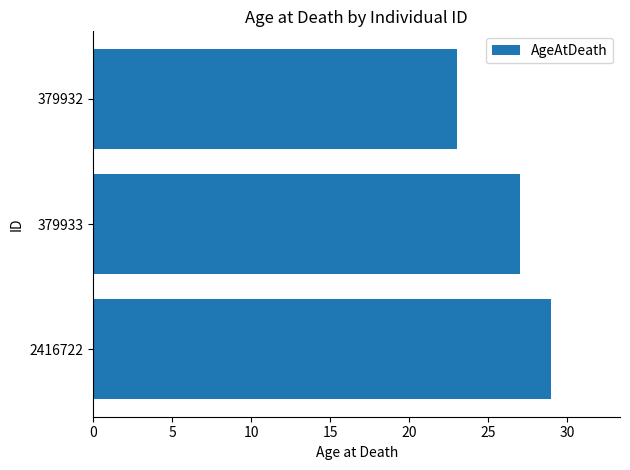

Reading bottom to top, extract all data points from this chart.

29	27	23